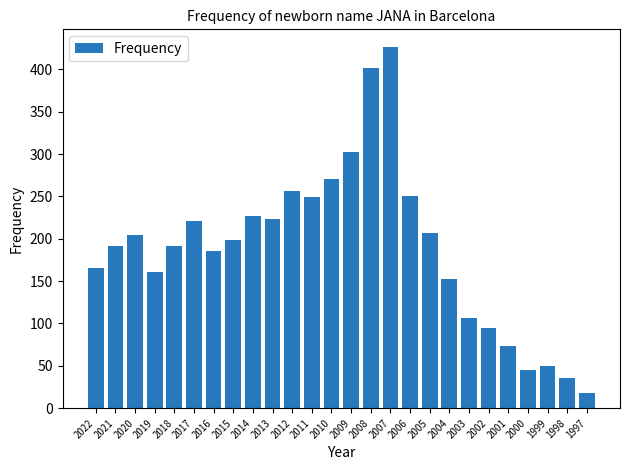

What is the value of the 4th bar from the left?

161